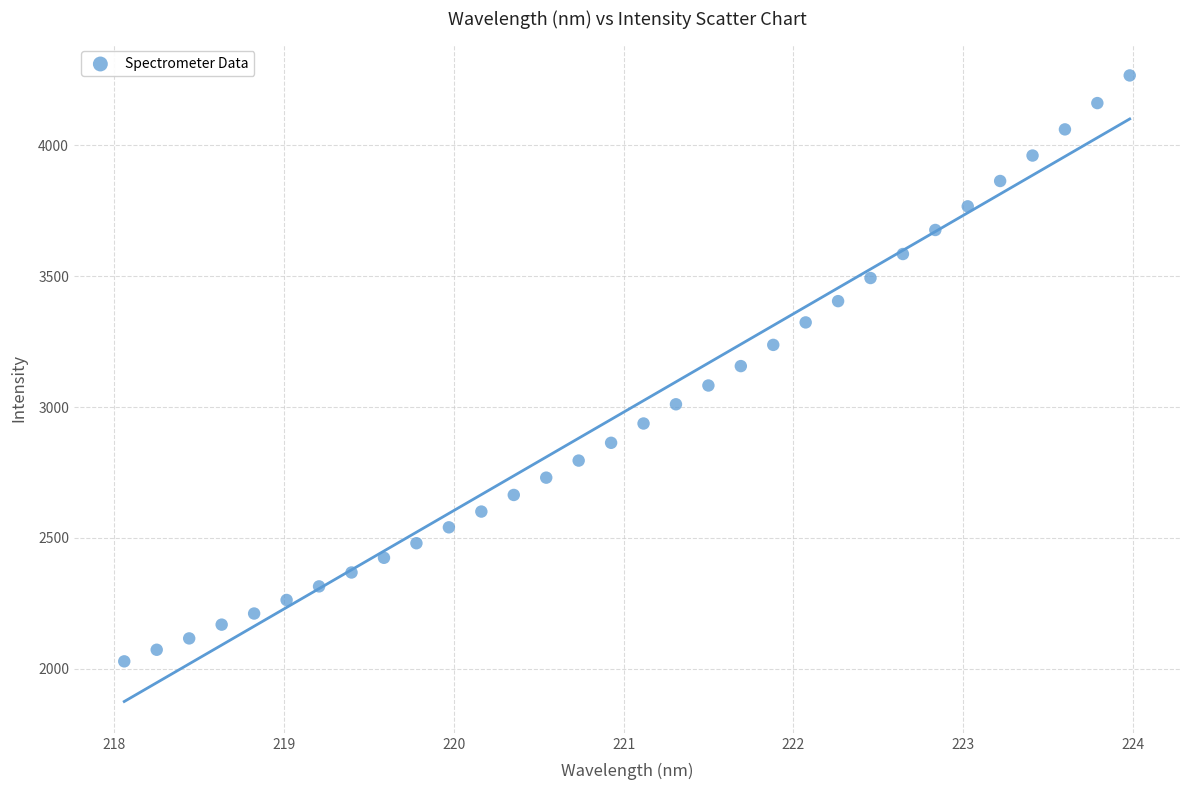

What is the range of Y values (max minus min)?

2237.5